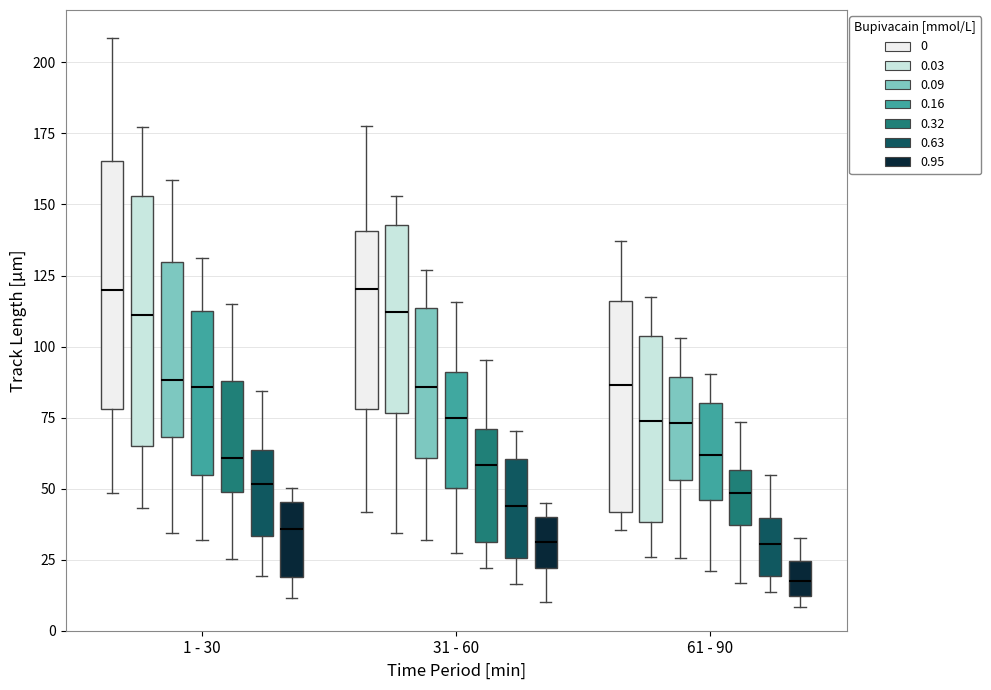

Reading left to right, transcribe this box plot: for each box, give where its median line is, the range the box spans, and where its two whiskers end, as read against the y-axis. The values are not printed on the chart, so give them approximately, as read against the axis.

1 - 30 (0): median 120, box 80 to 165, whiskers 50 to 210
1 - 30 (0.03): median 110, box 65 to 155, whiskers 45 to 175
1 - 30 (0.09): median 90, box 70 to 130, whiskers 35 to 160
1 - 30 (0.16): median 85, box 55 to 110, whiskers 30 to 130
1 - 30 (0.32): median 60, box 50 to 90, whiskers 25 to 115
1 - 30 (0.63): median 50, box 35 to 65, whiskers 20 to 85
1 - 30 (0.95): median 35, box 20 to 45, whiskers 10 to 50
31 - 60 (0): median 120, box 80 to 140, whiskers 40 to 180
31 - 60 (0.03): median 110, box 75 to 145, whiskers 35 to 155
31 - 60 (0.09): median 85, box 60 to 115, whiskers 30 to 125
31 - 60 (0.16): median 75, box 50 to 90, whiskers 25 to 115
31 - 60 (0.32): median 60, box 30 to 70, whiskers 20 to 95
31 - 60 (0.63): median 45, box 25 to 60, whiskers 15 to 70
31 - 60 (0.95): median 30, box 20 to 40, whiskers 10 to 45
61 - 90 (0): median 85, box 40 to 115, whiskers 35 to 135
61 - 90 (0.03): median 75, box 40 to 105, whiskers 25 to 115
61 - 90 (0.09): median 75, box 55 to 90, whiskers 25 to 105
61 - 90 (0.16): median 60, box 45 to 80, whiskers 20 to 90
61 - 90 (0.32): median 50, box 35 to 55, whiskers 15 to 75
61 - 90 (0.63): median 30, box 20 to 40, whiskers 15 to 55
61 - 90 (0.95): median 15, box 10 to 25, whiskers 10 (just below the box's lower edge) to 35